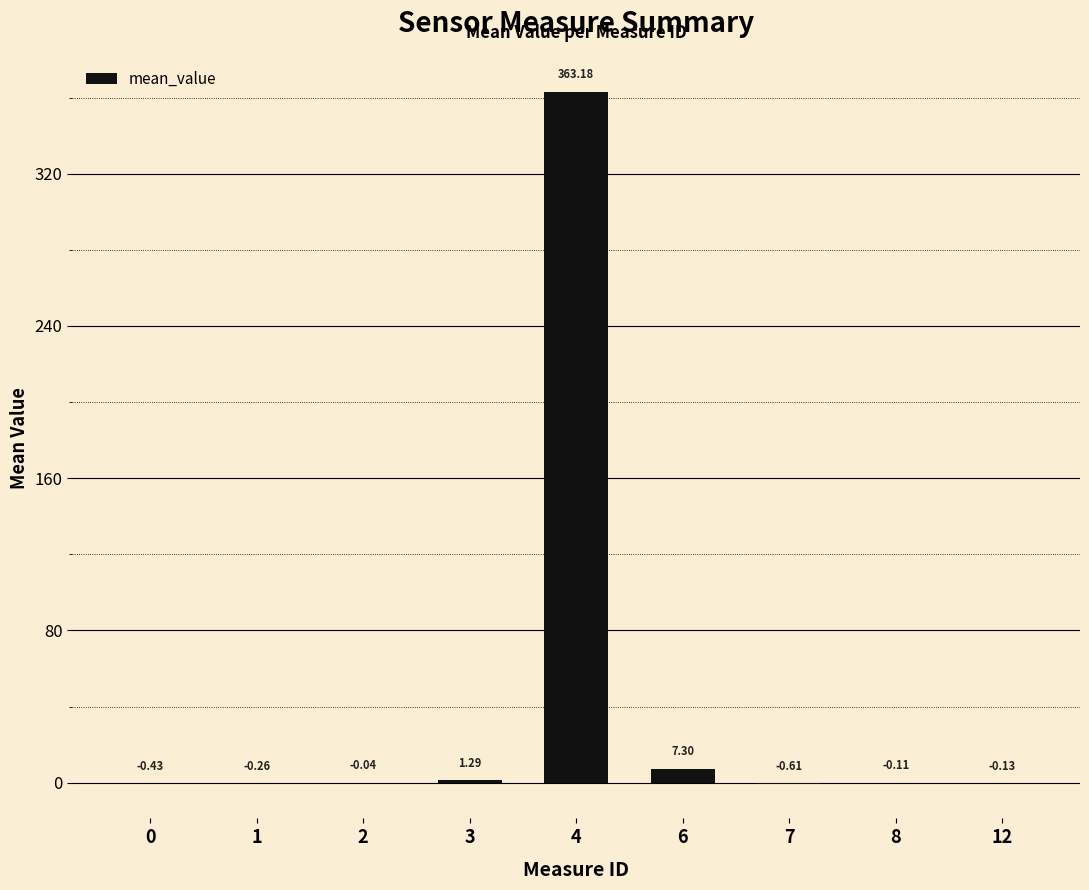

What is the sum of the values at 8 and 7?

-0.7